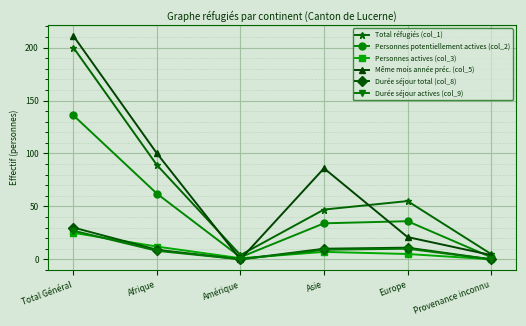

Reading right to left, extract all data points from this chart.

Total réfugiés (col_1): 5	55	47	4	89	200
Personnes potentiellement actives (col_2): 2	36	34	2	62	136
Personnes actives (col_3): 0	5	7	1	12	25
Même mois année préc. (col_5): 4	21	86	0	100	211
Durée séjour total (col_8): 0	11	10	0	9	30
Durée séjour actives (col_9): 0	10	9	0	8	27